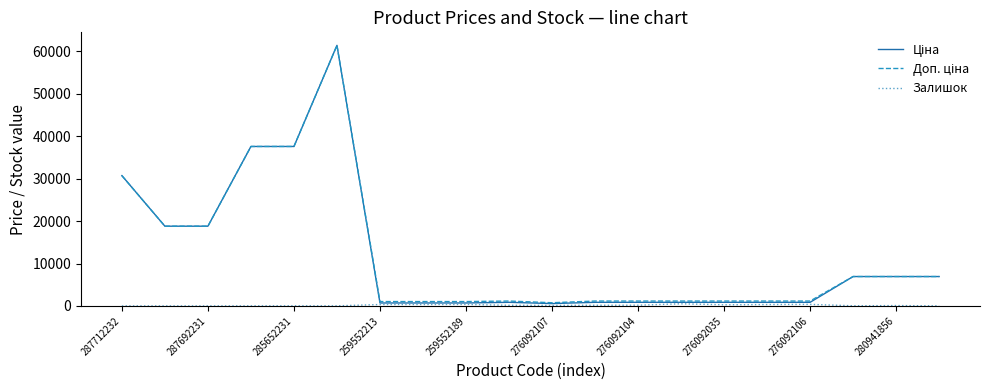

What is the greatest value displayed?

61434.3